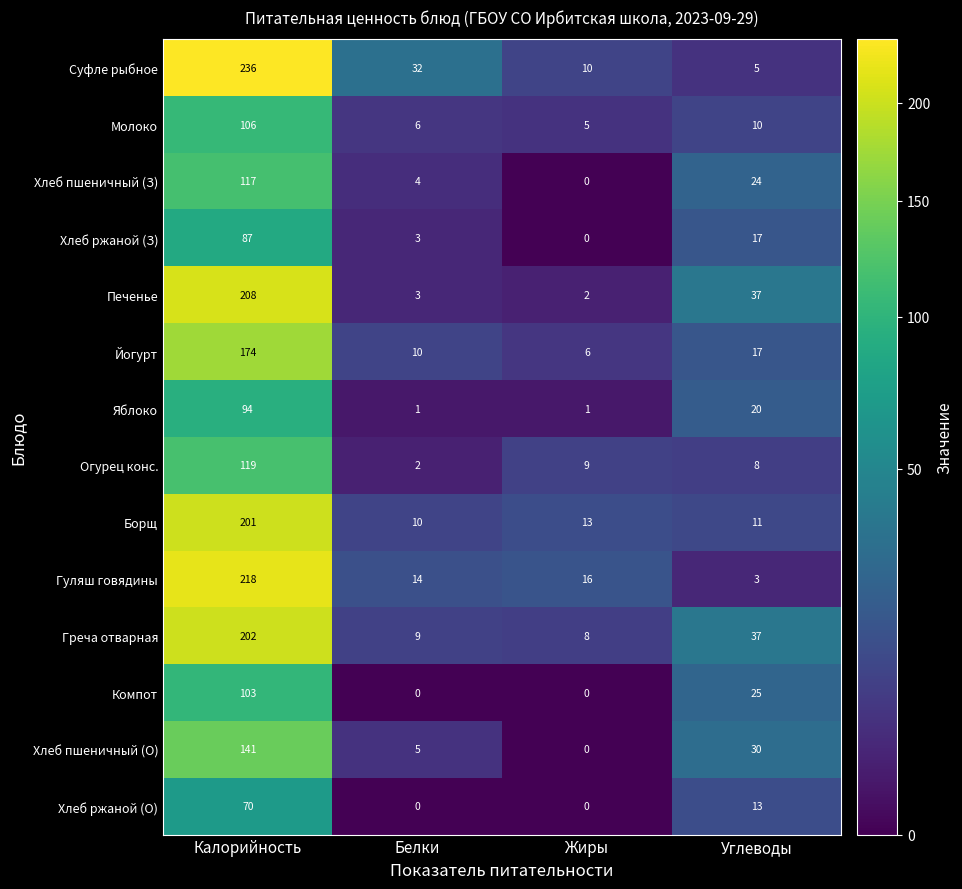

Where is Хлеб пшеничный (З) nearest to the value 58?

Углеводы